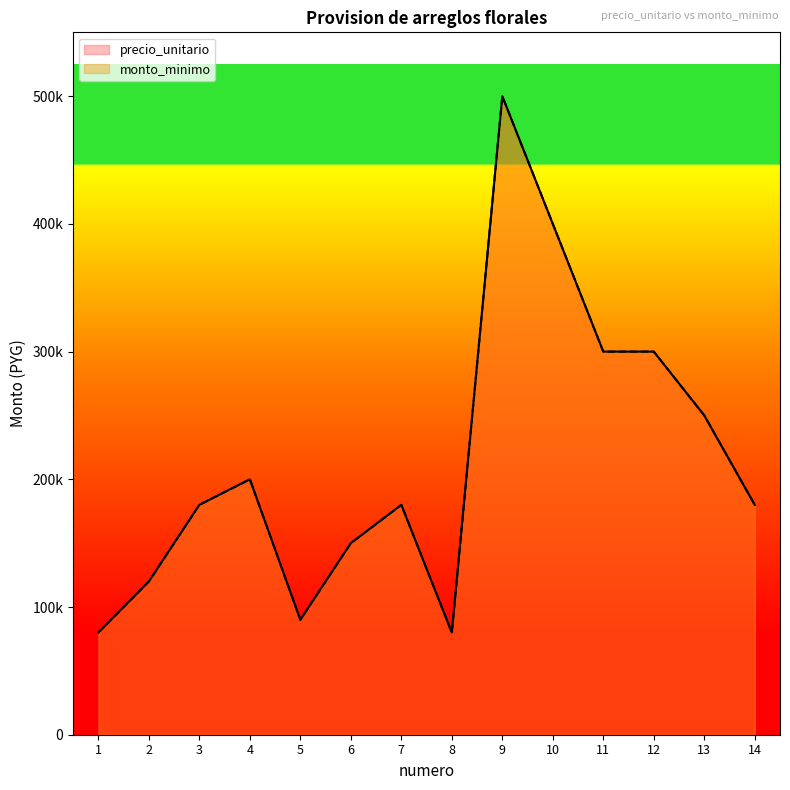

Which series has the widest spread of values?

precio_unitario